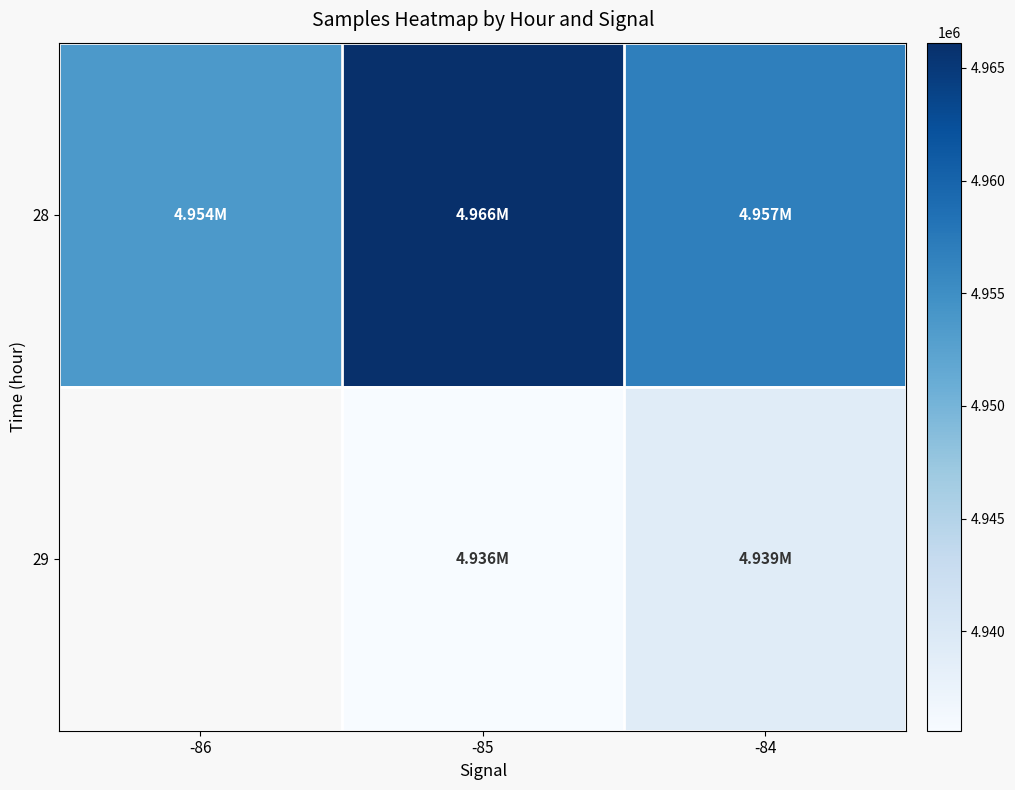

Read the 28 value at -86.

4953691.0